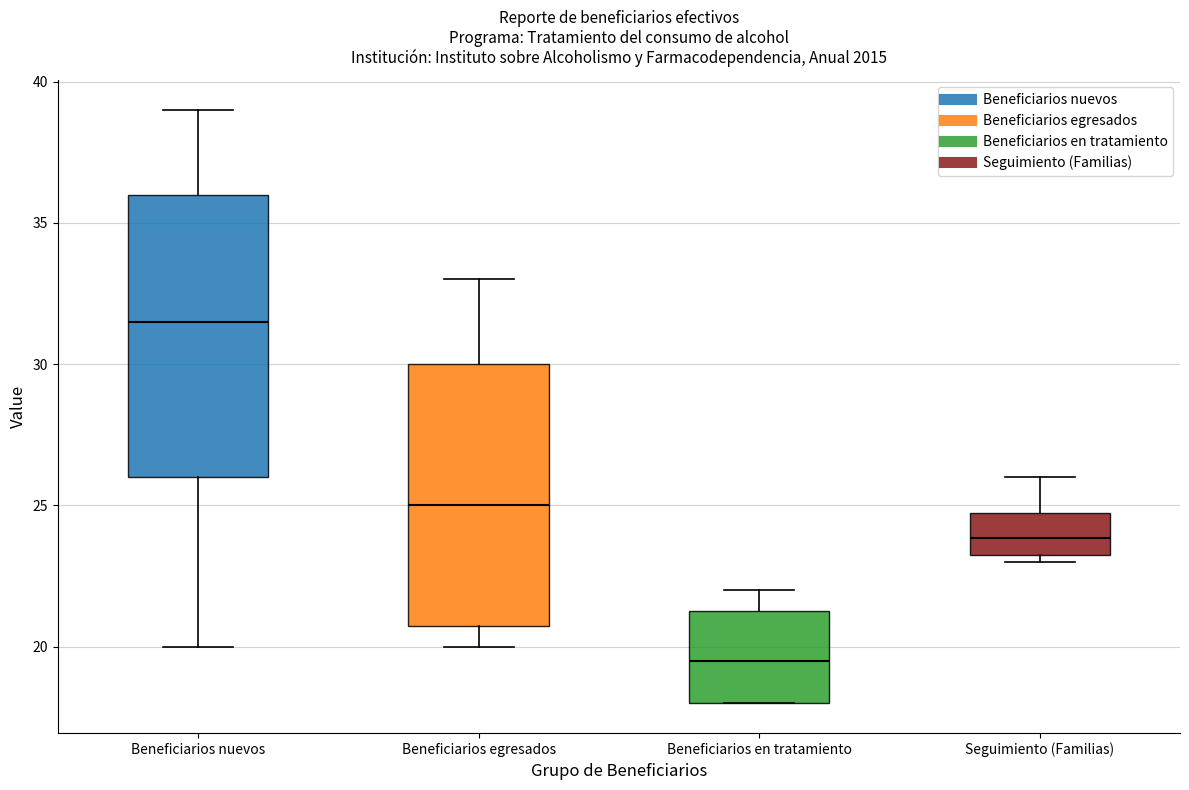

Reading left to right, read every box against the y-axis: the position of its median line, the range the box covers, and the ends of its whiskers. The values are not printed on the chart, so give them approximately, as read against the axis.

Beneficiarios nuevos: median 31.5, box 26.0 to 36.0, whiskers 20.0 to 39.0
Beneficiarios egresados: median 25.0, box 21.0 to 30.0, whiskers 20.0 to 33.0
Beneficiarios en tratamiento: median 19.5, box 18.0 to 21.5, whiskers 18.0 to 22.0
Seguimiento (Familias): median 24.0, box 23.5 to 25.0, whiskers 23.0 to 26.0